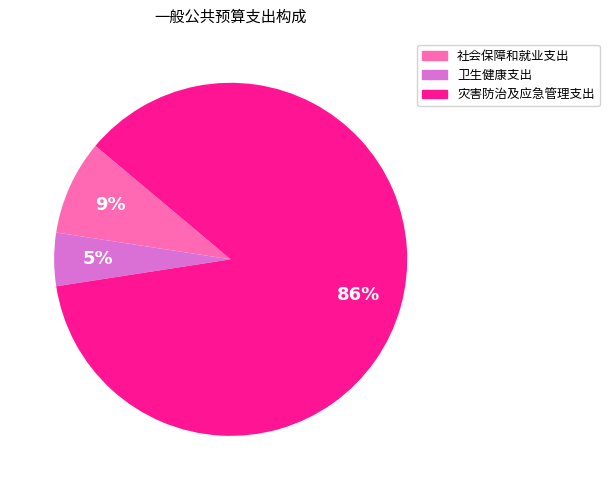

Which slice is the largest?

灾害防治及应急管理支出